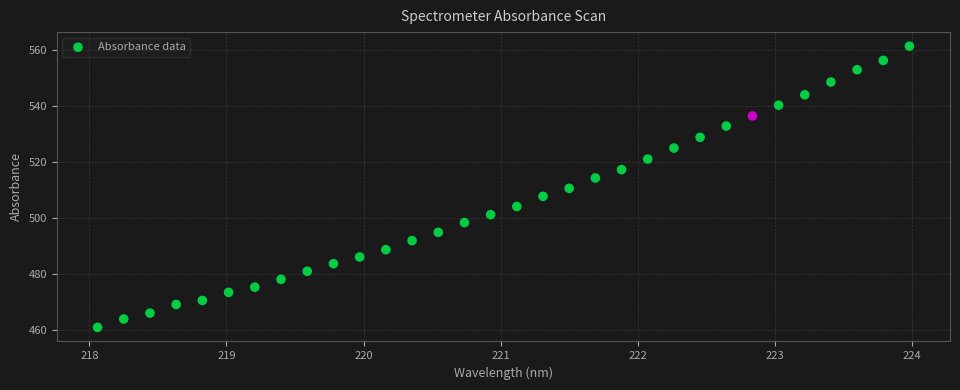

What is the range of X values (max minus min)?

5.9